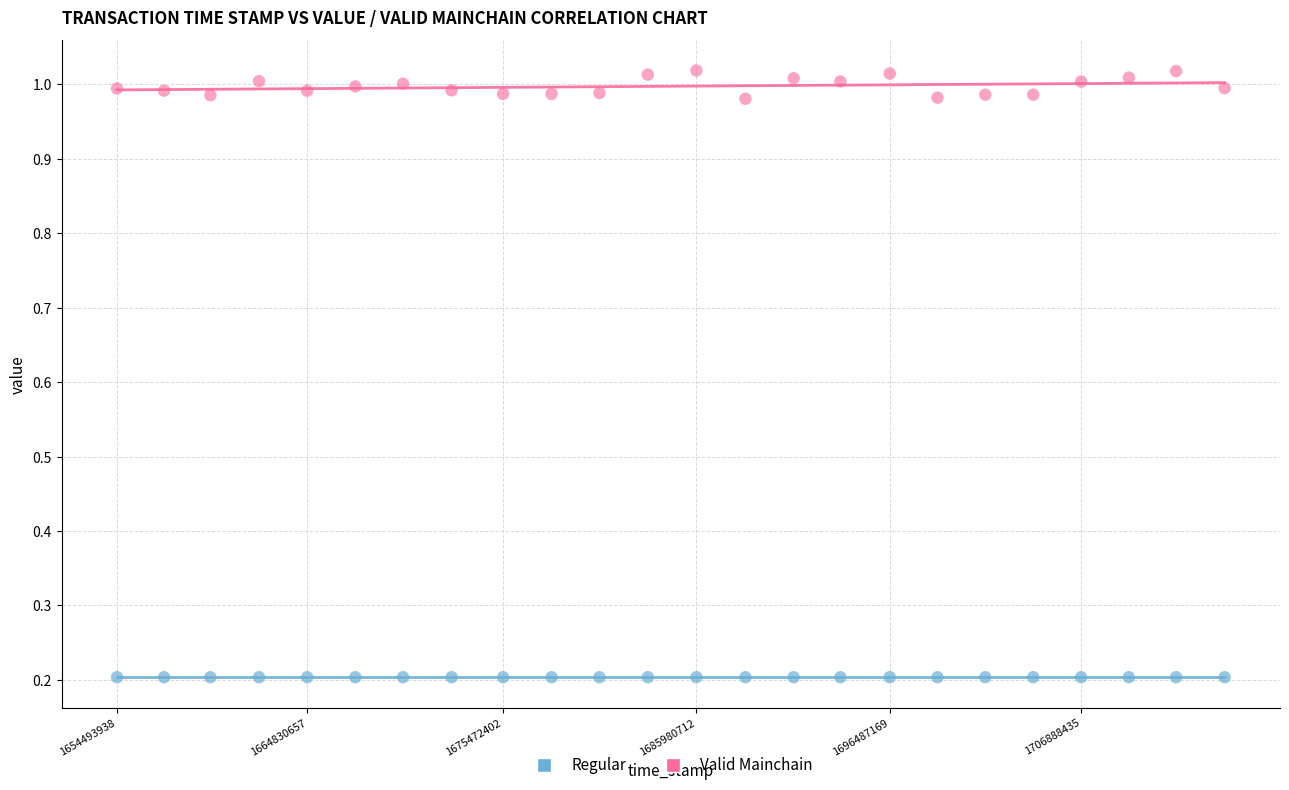

Which series contains the highest Y value?

Valid Mainchain